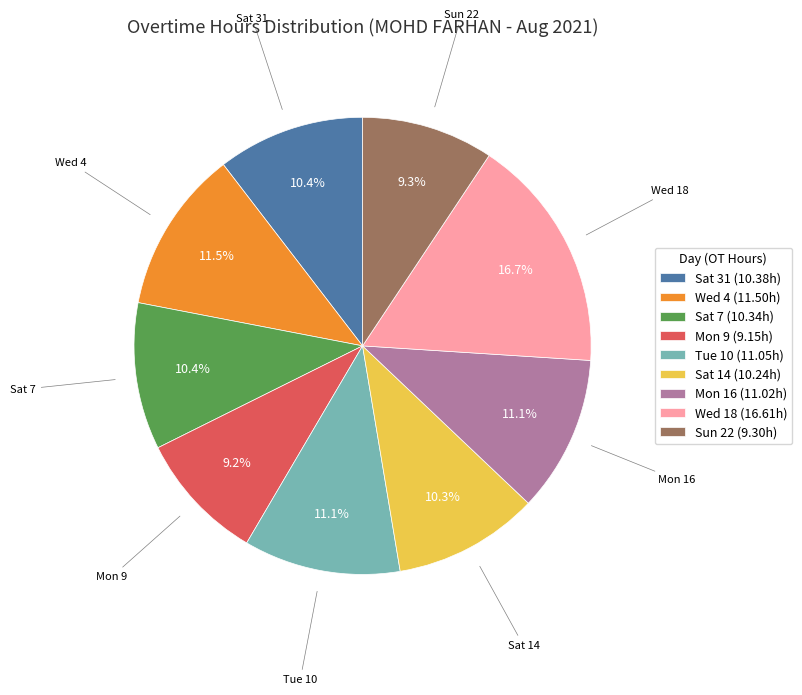

To the nearest percent, what is the difference between the largest and smallest slice percentages?

7%